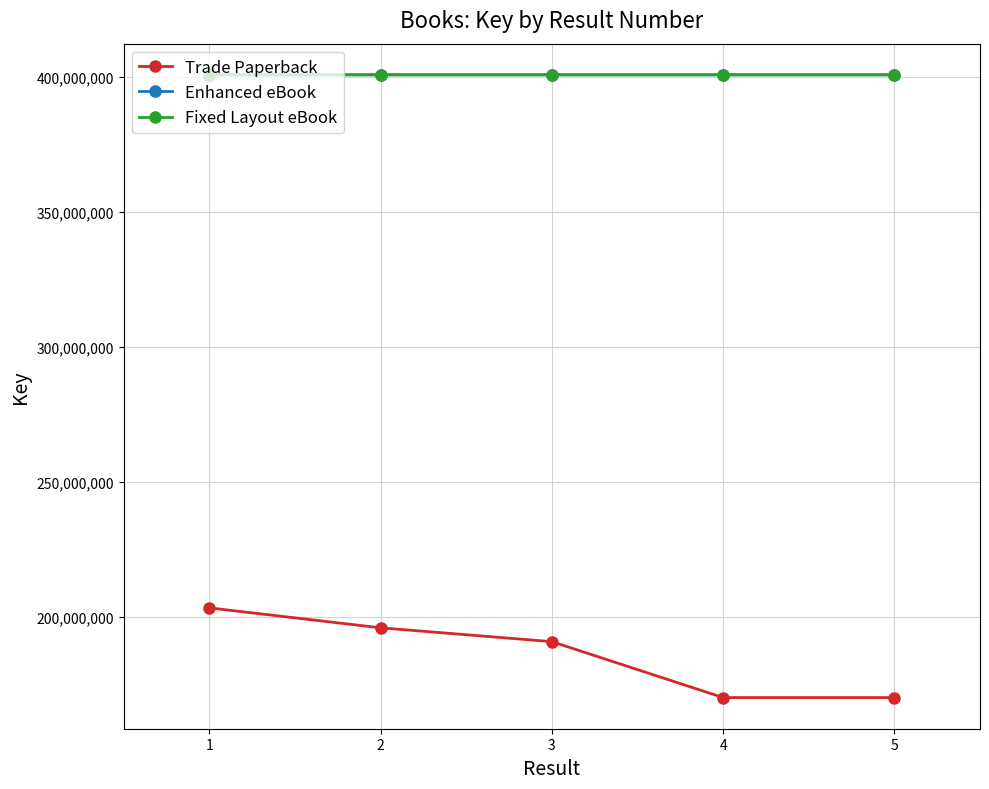

True or false: Enhanced eBook and Trade Paperback intersect in this chart.

False